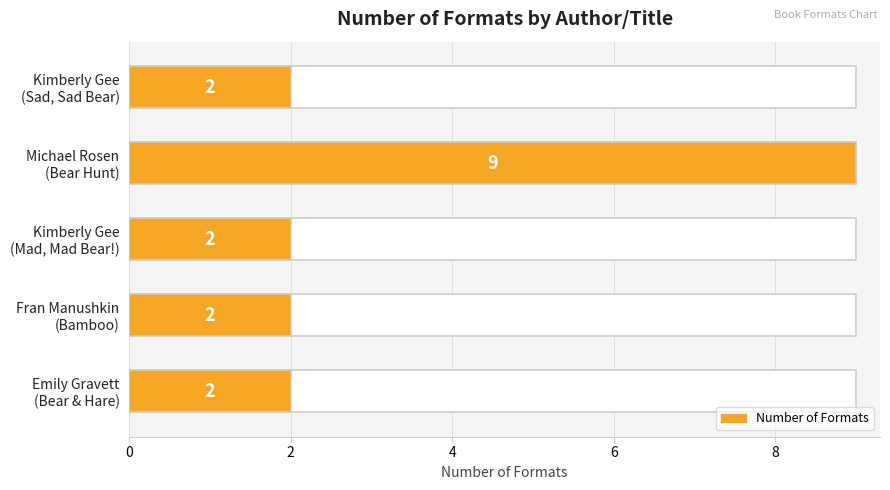

The value at Kimberly Gee (Sad, Sad Bear) is 3. True or false?

False